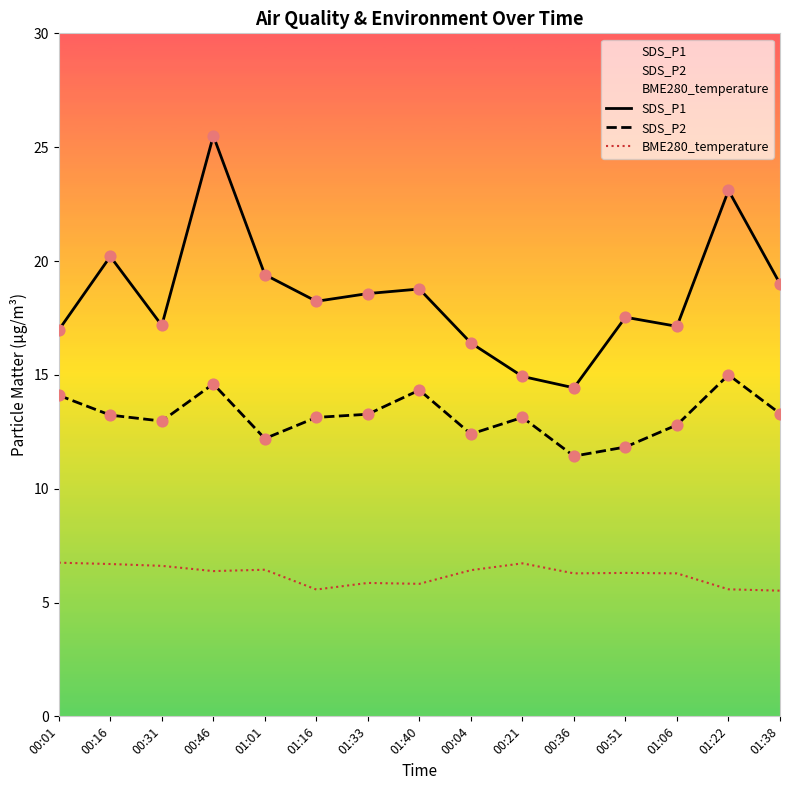

At how many categories does at least one series exceed 17?

11